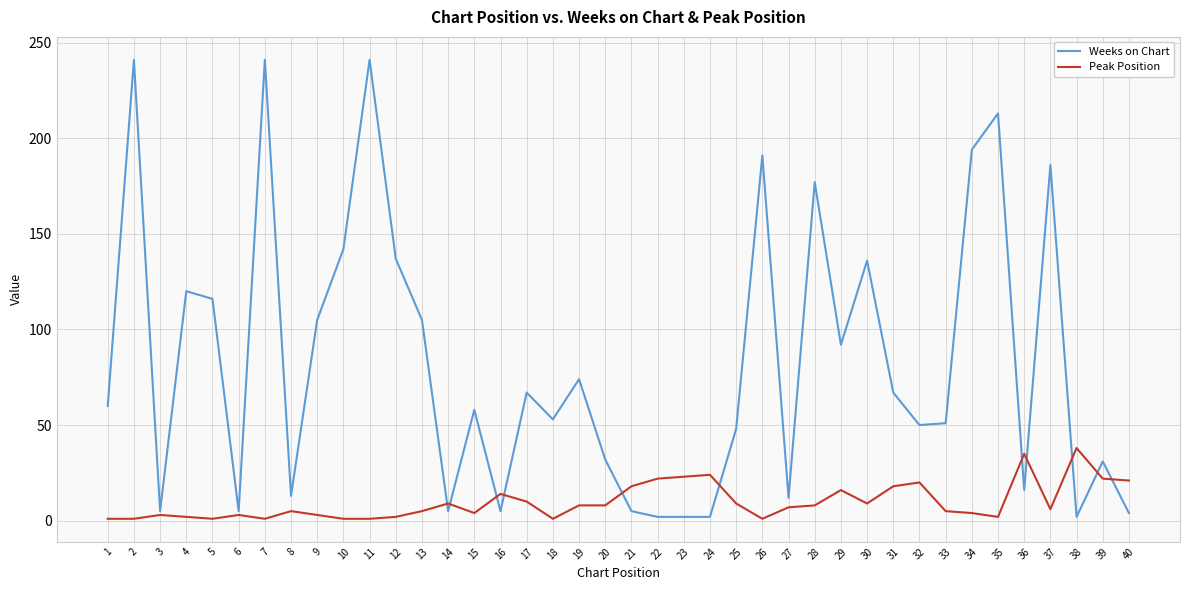

The Peak Position series shows 5 at 8. True or false?

True